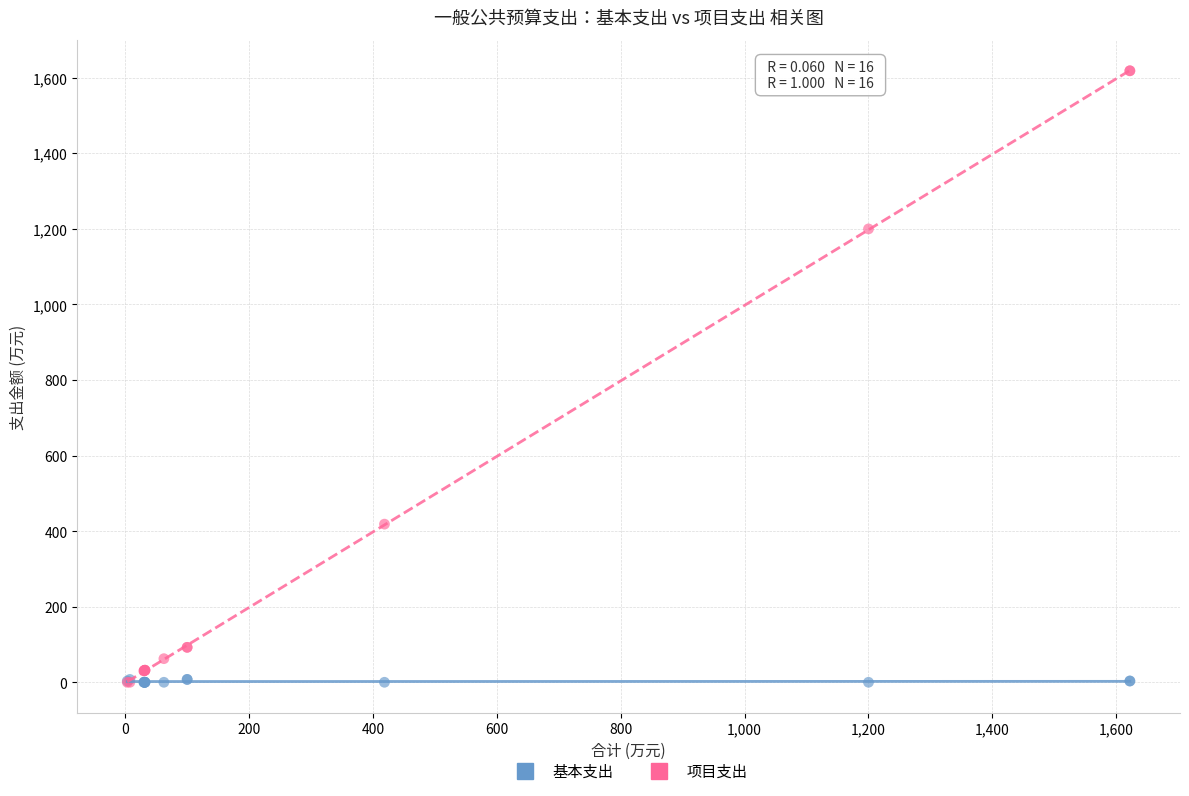

What are all the series names shown in the legend?

基本支出, 项目支出